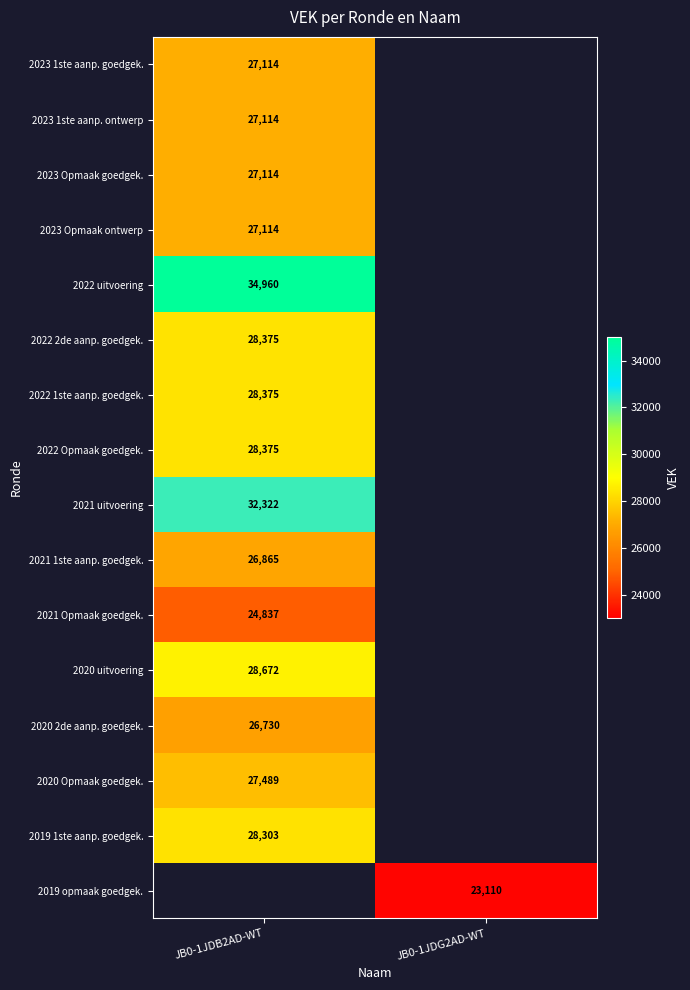

Count the number of data series in this chart.

16